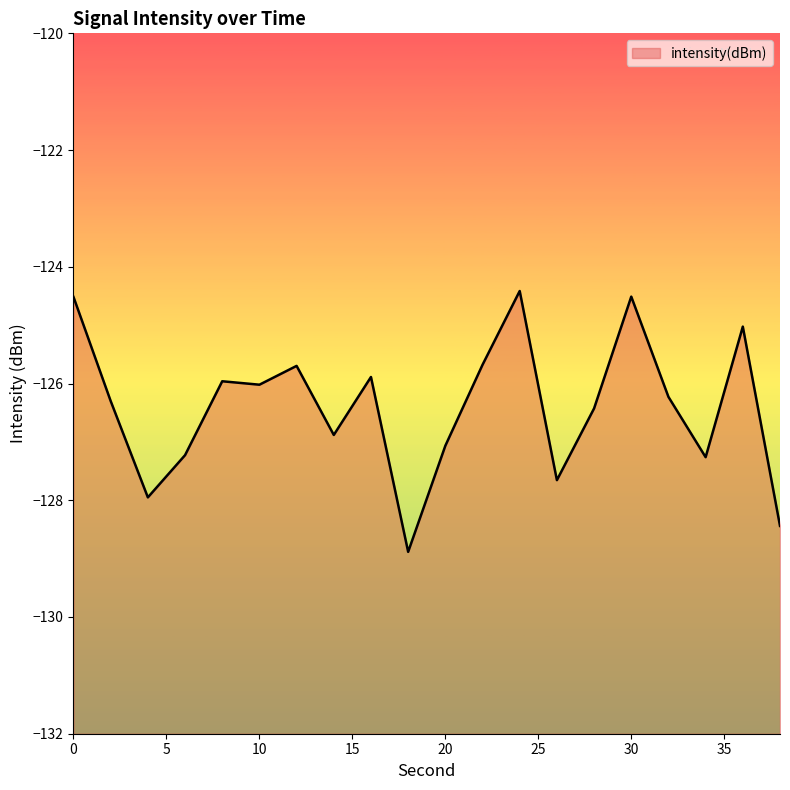

Between 34 and 14, which is larger?

14